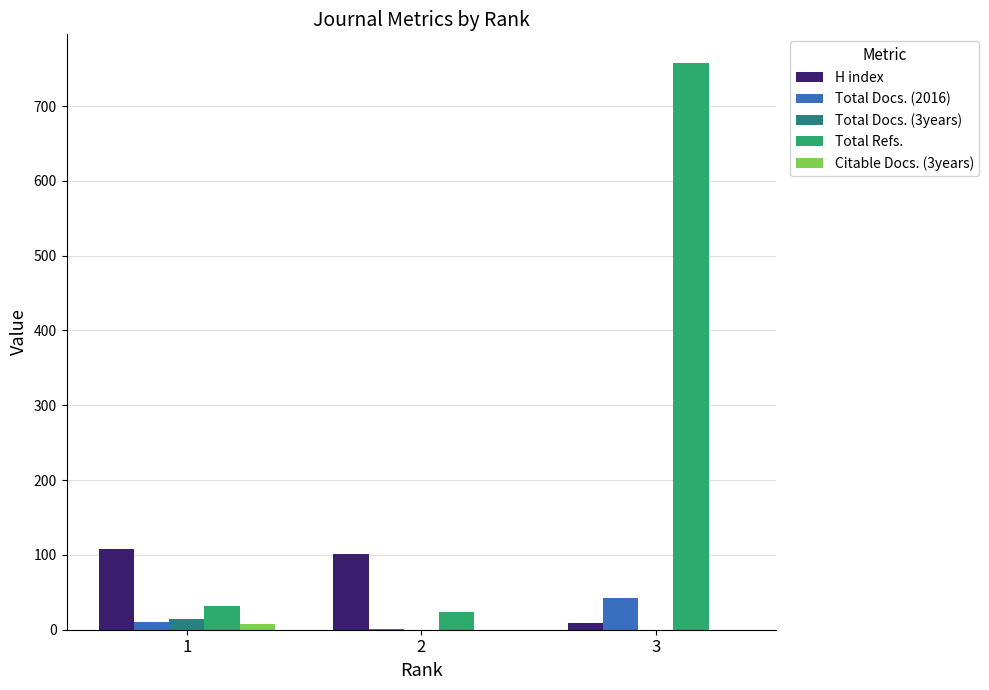

What is the sum of all H index values?

218